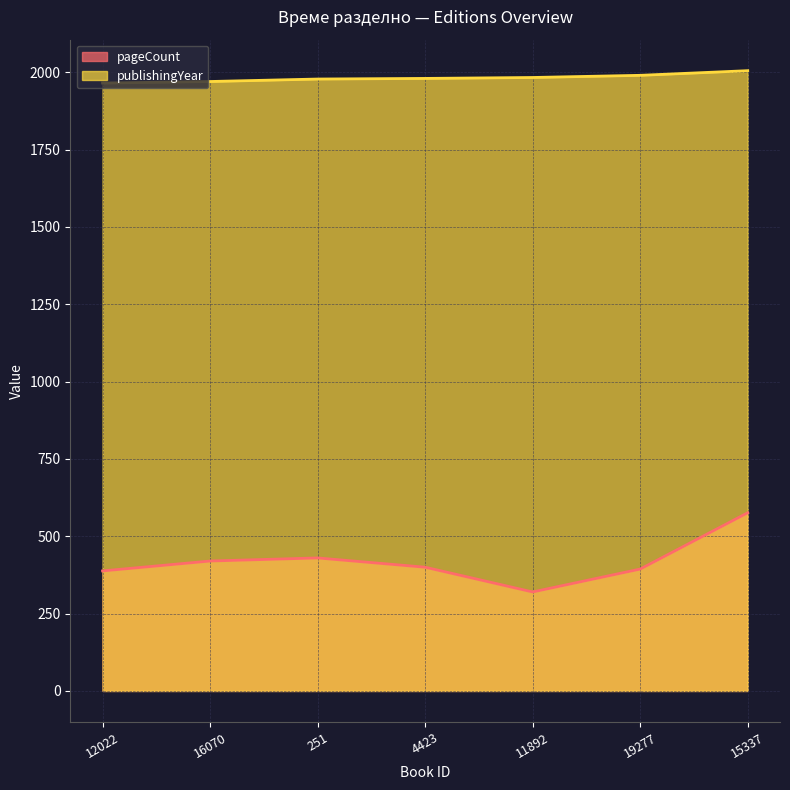

Does the chart display data point markers on the line(s)?

No